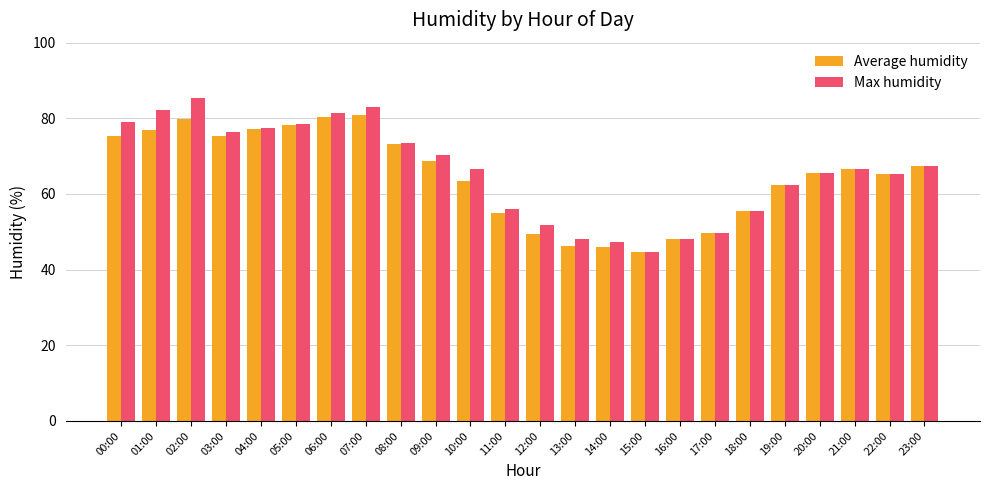

Count the number of data series in this chart.

2